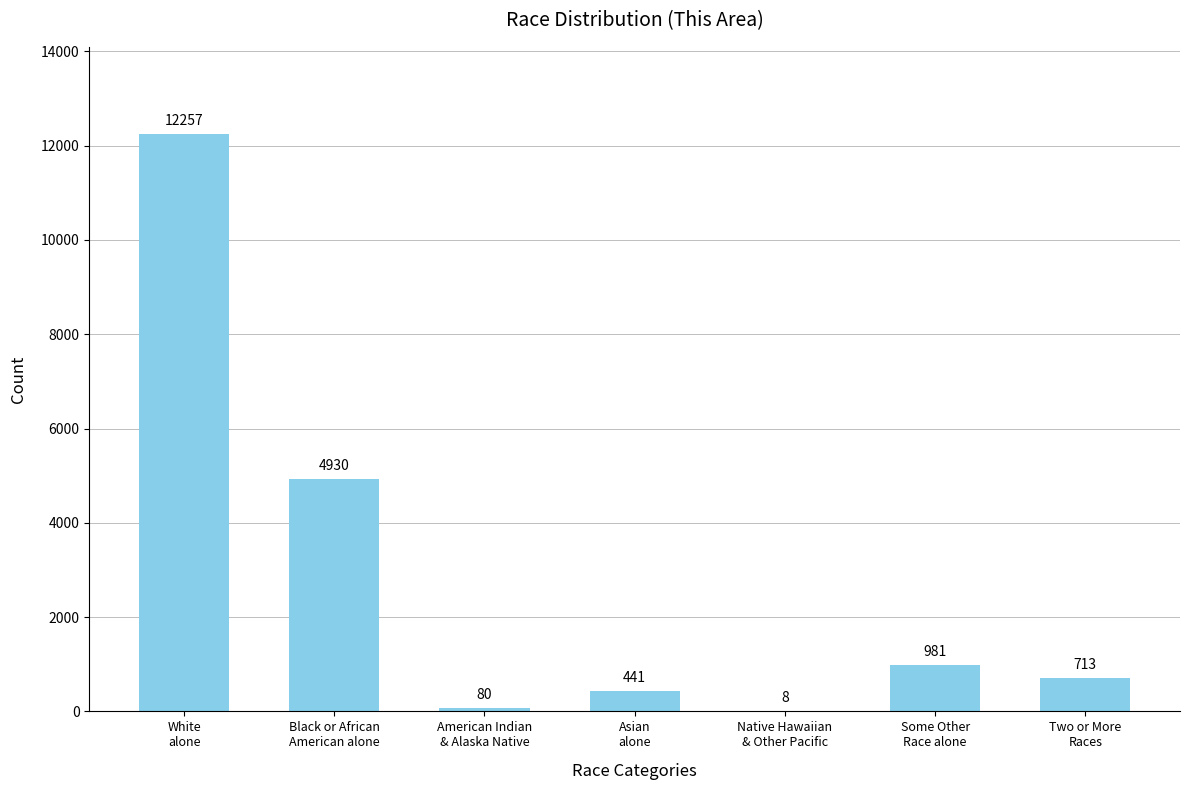

What is the sum of all values?

19410